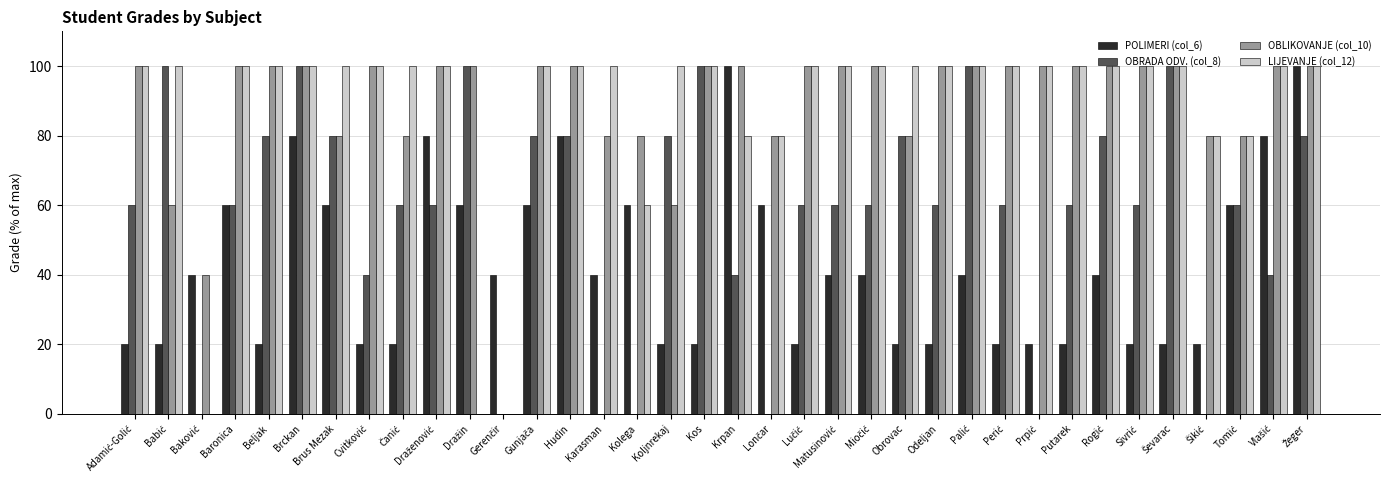

What is the maximum value shown in the chart?

100